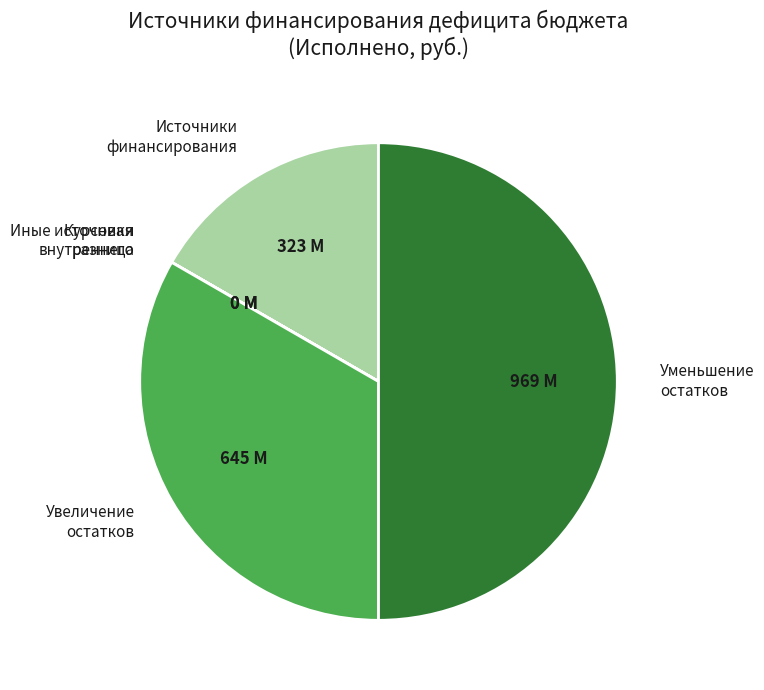

The Увеличение остатков slice represents 33% of the pie. True or false?

True